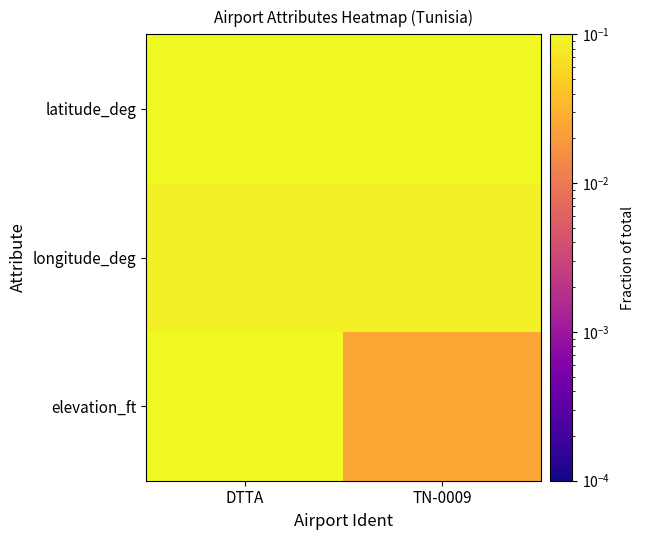

Reading left to right, list all the values displayed in this chart.

latitude_deg: DTTA=0.3	TN-0009=0.3
longitude_deg: DTTA=0.1	TN-0009=0.1
elevation_ft: DTTA=0.2	TN-0009=0.0